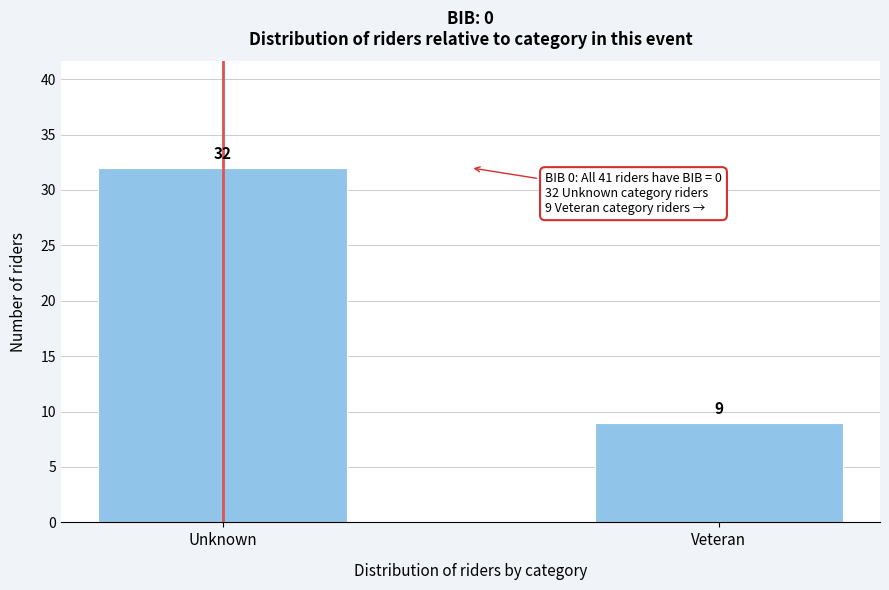

Reading left to right, transcribe all the data shown in this chart.

32	9